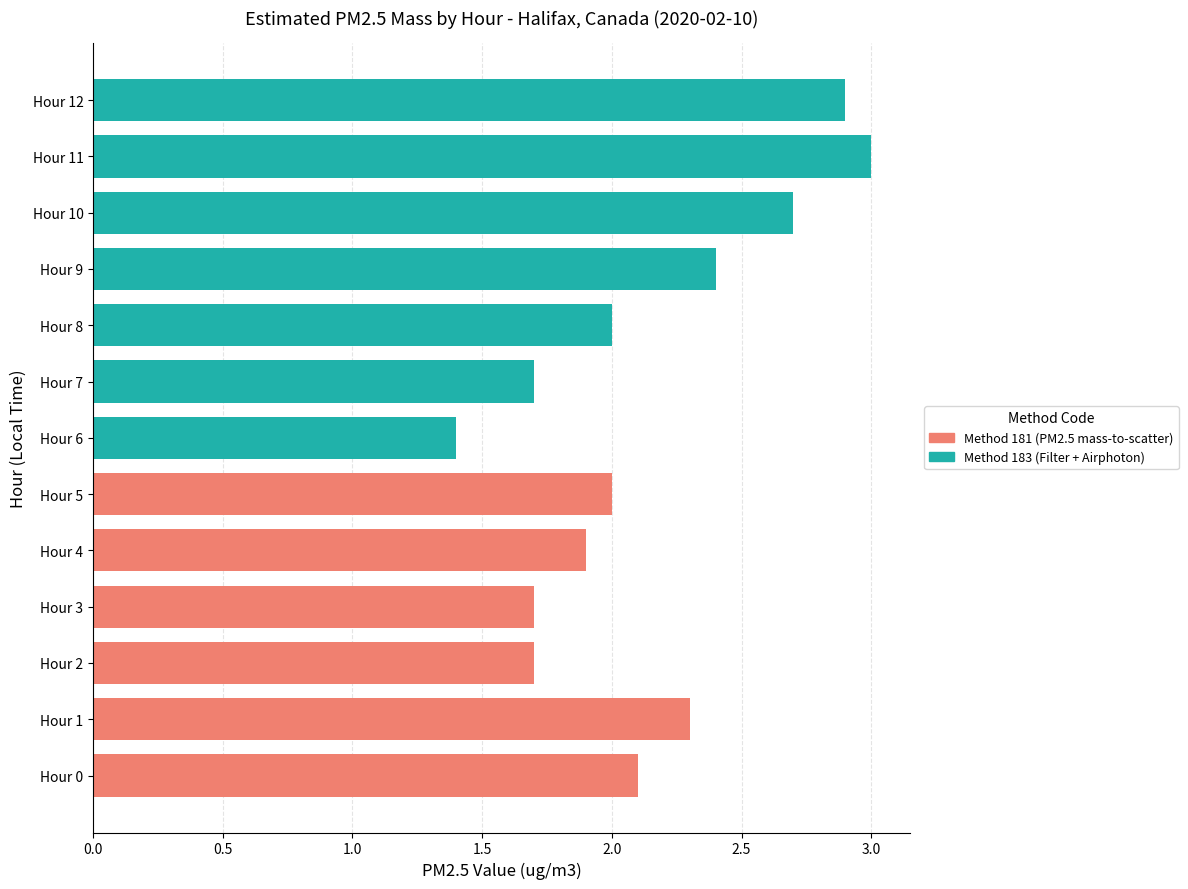

What is the smallest value displayed?

1.4